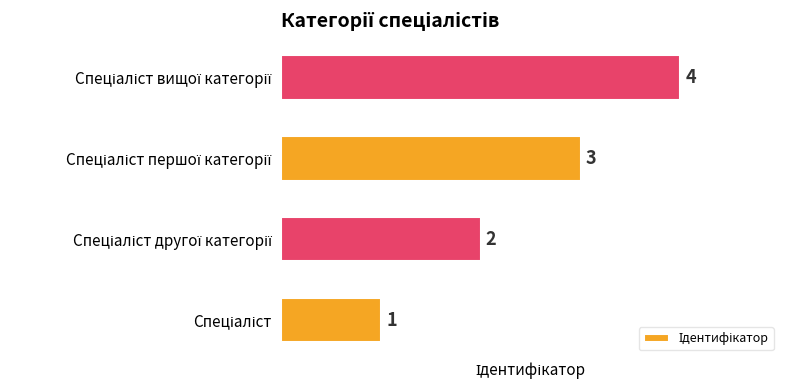

What is the sum of all values?

10